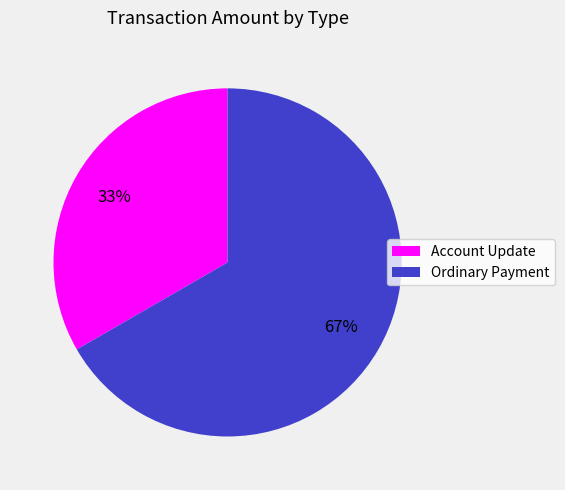

Is Account Update the majority of the pie?

No